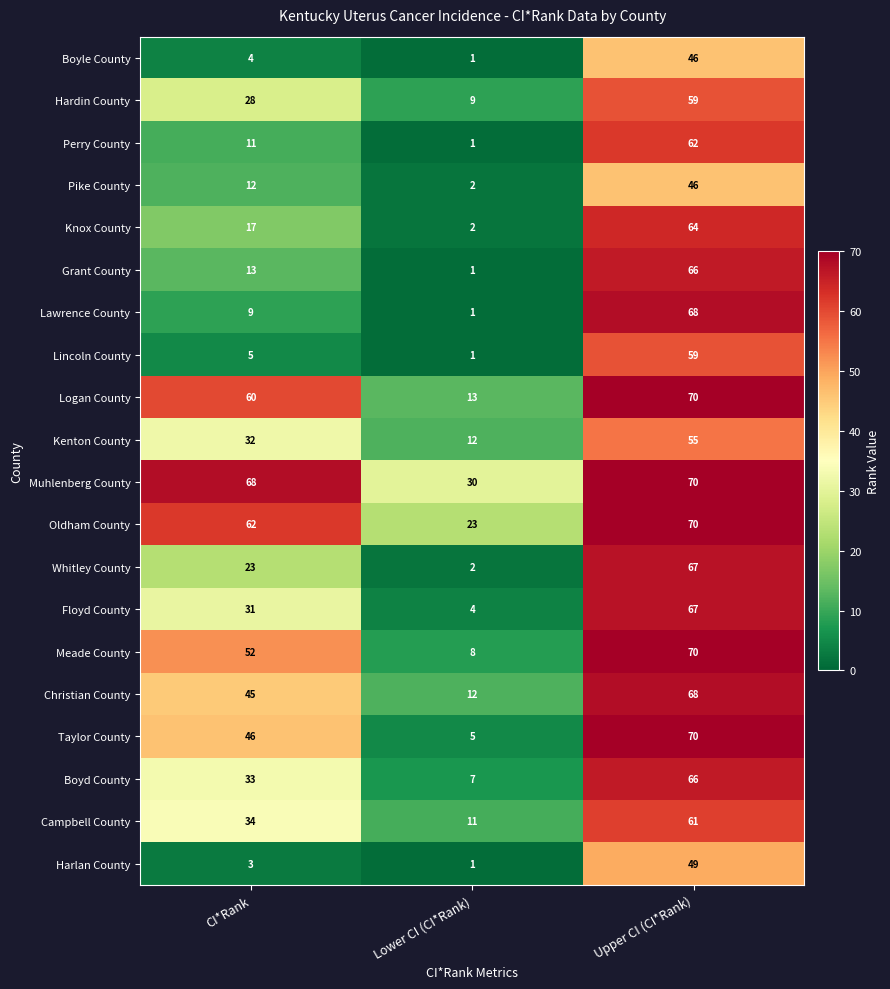

Which category has the lowest value across all series?

Lower CI (CI*Rank)